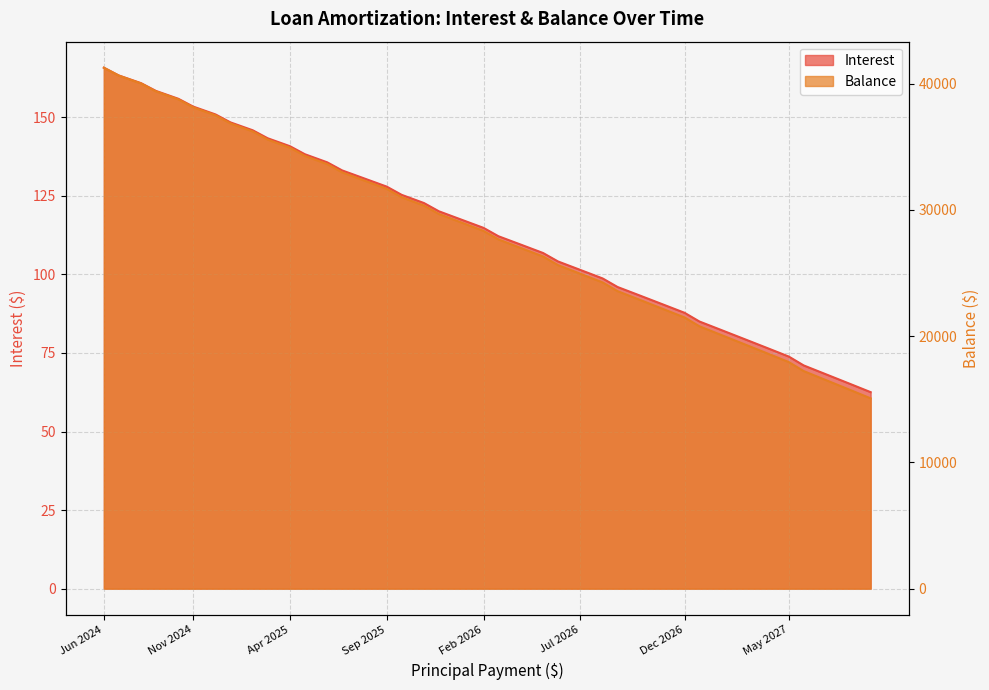

What is the greatest value displayed?

41255.0